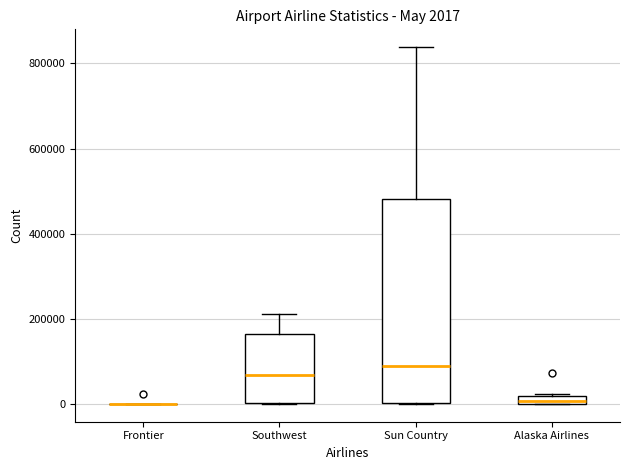

Comparing the boxes themselves (not the whiskers), which one is the tallest?

Sun Country